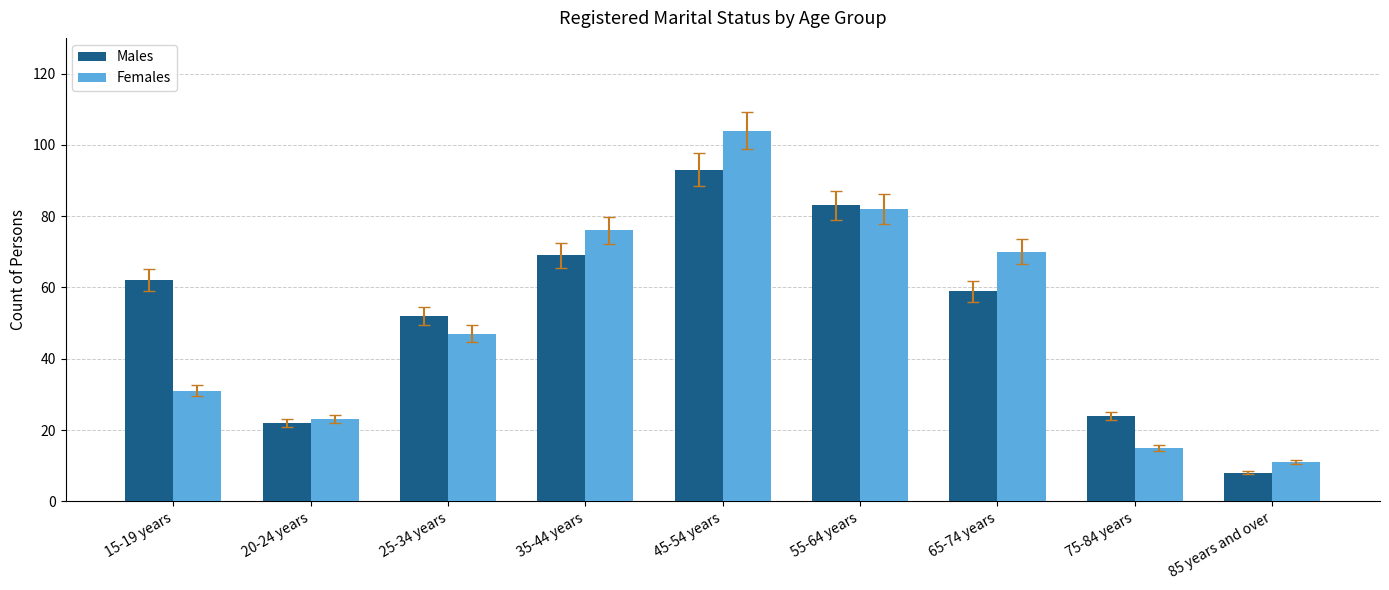

True or false: Males has a value of 22 at 35-44 years.

False